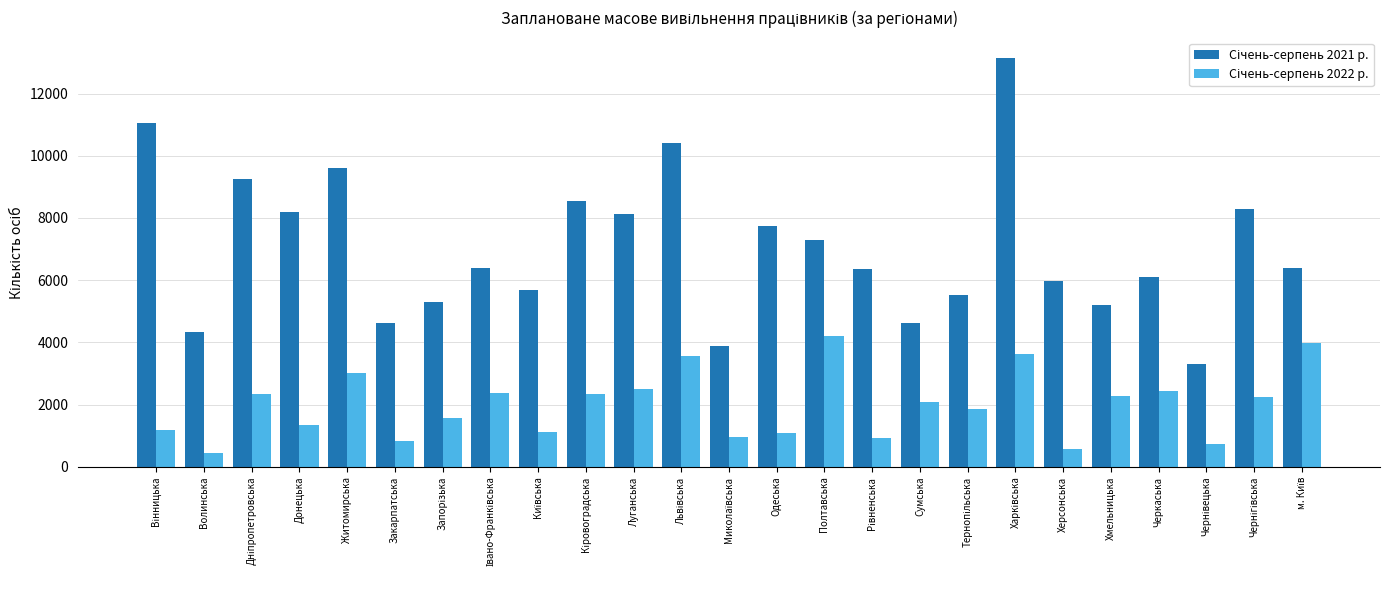

What is the spread (max minus min) of values at Черкаська?

3658